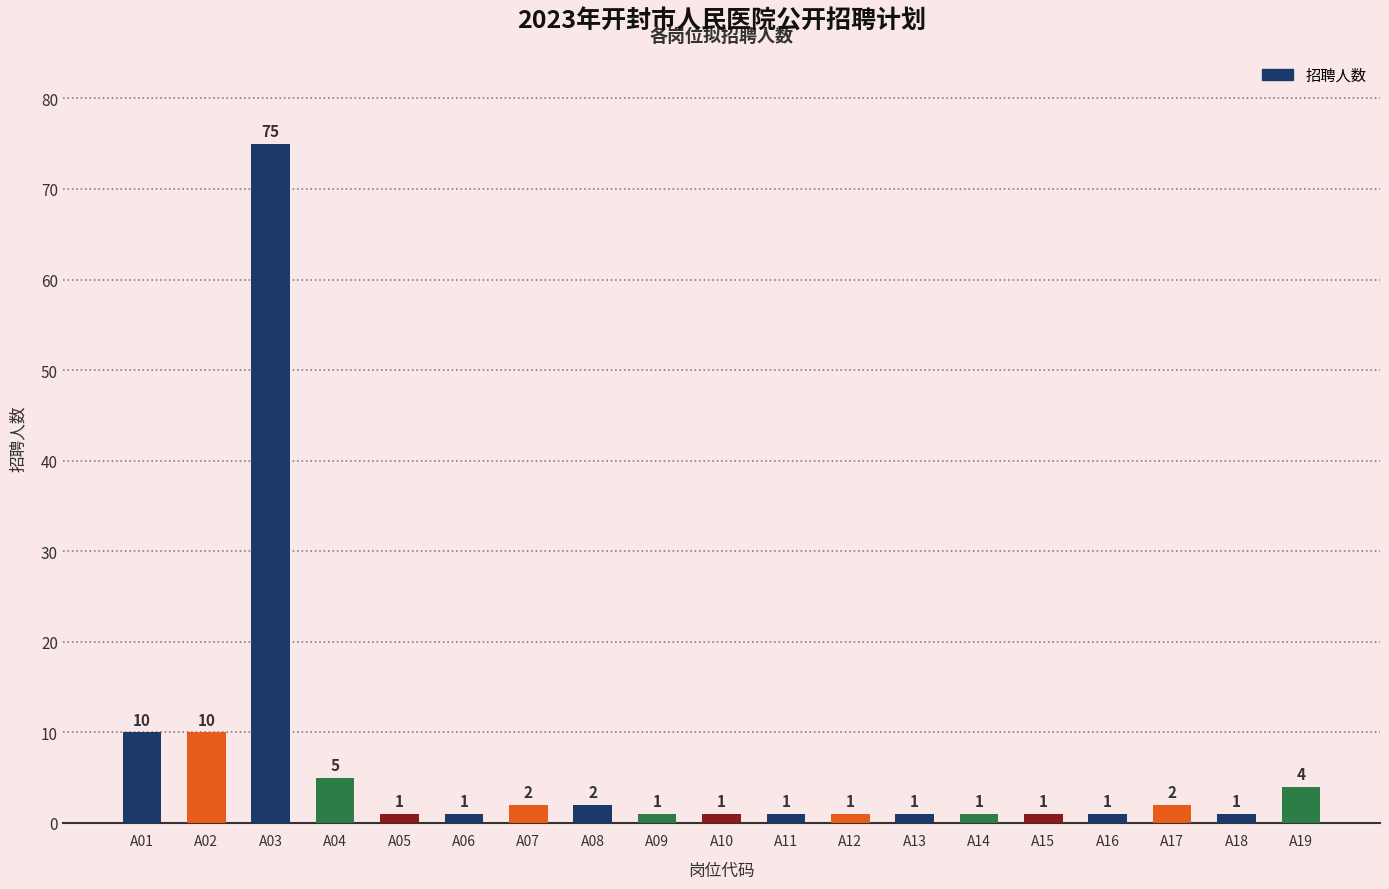

Does the chart contain any negative values?

No